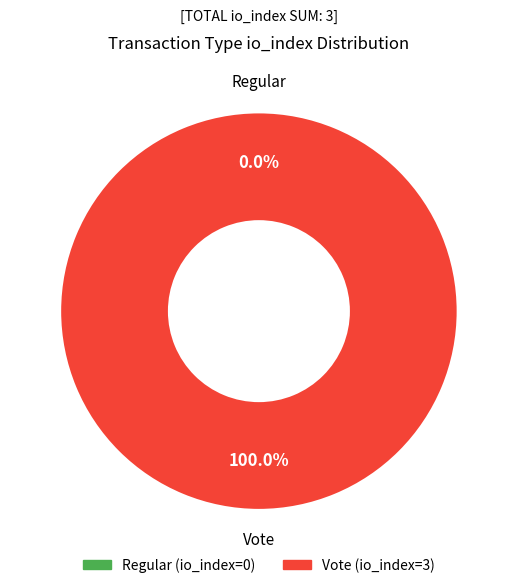

Is the sum of Regular (io_index=0) and Vote (io_index=3) greater than half?

Yes